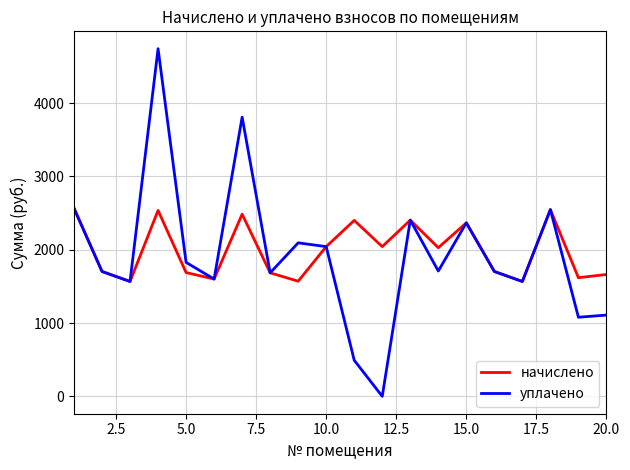

Which series has the largest range (max minus min)?

уплачено